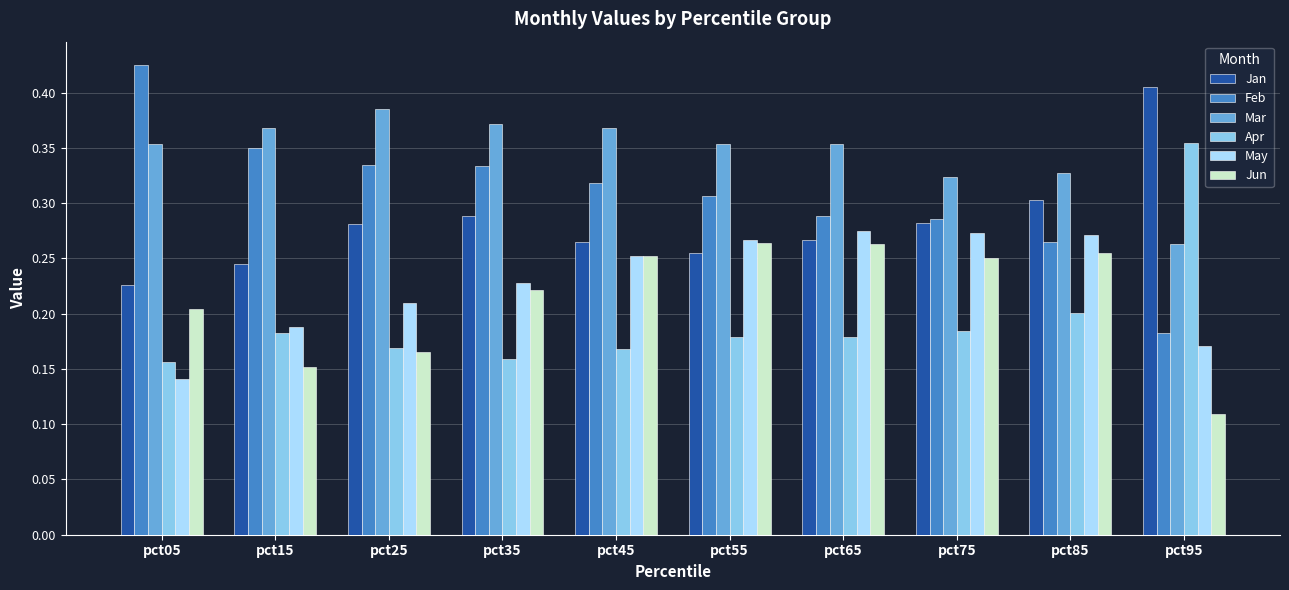

What is the total value across all series at pct55?

1.6